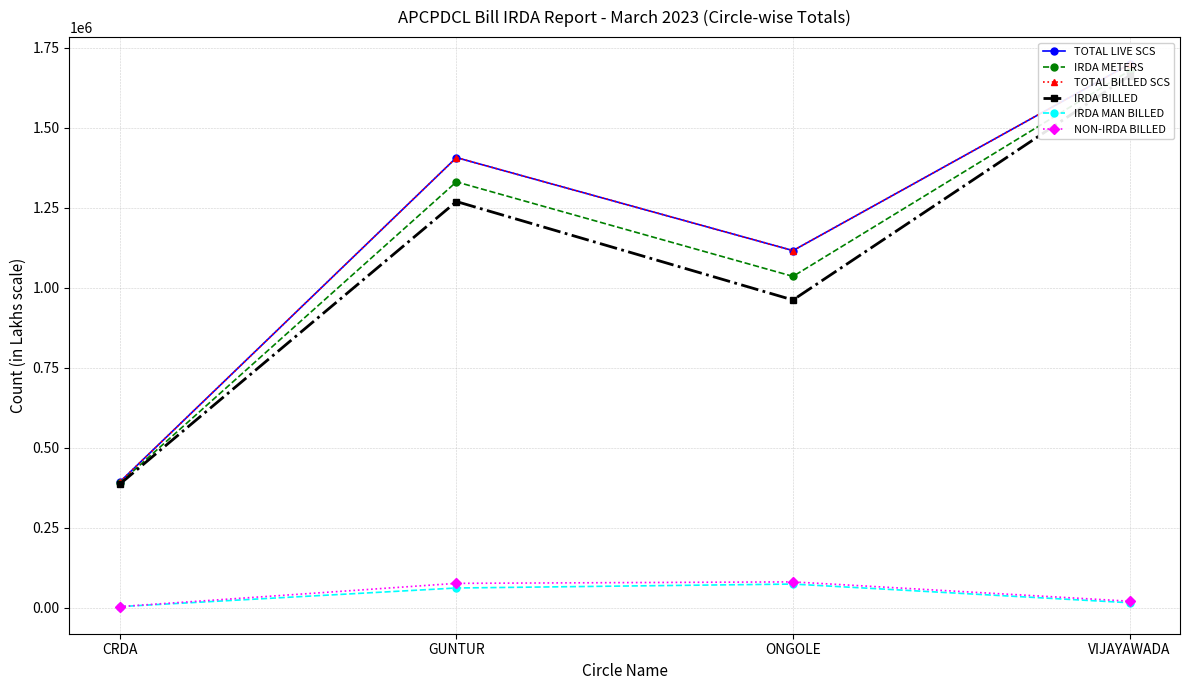

How many data points does each series have?

4